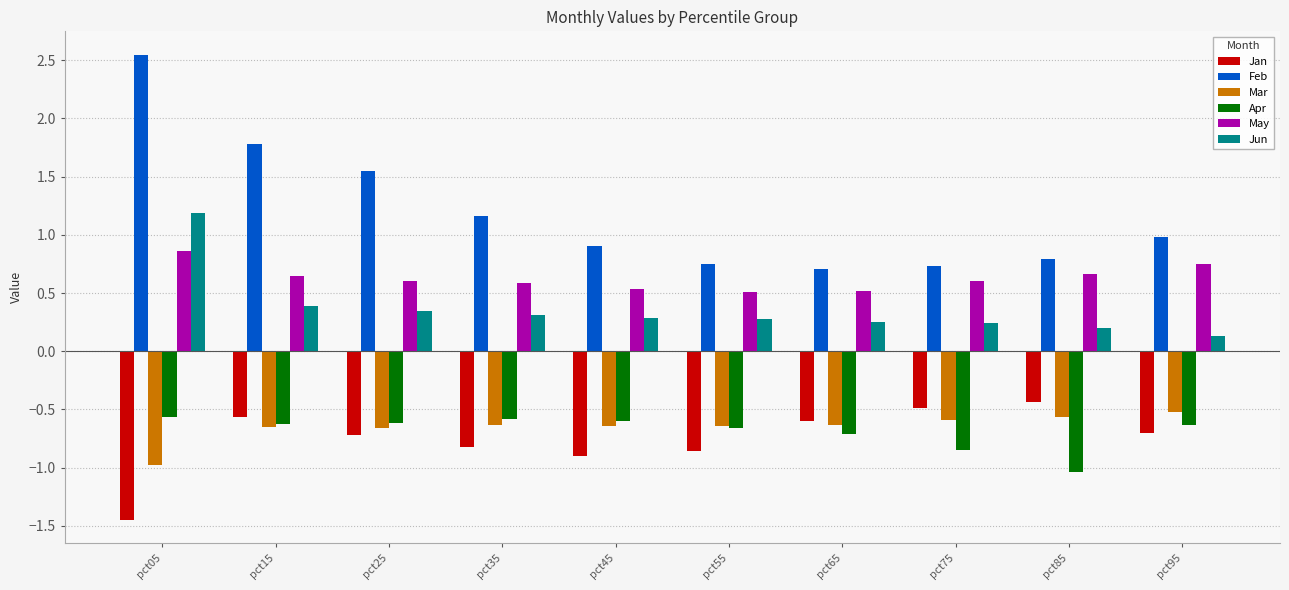

What is the difference between the maximum and minimum values in the Mar series?

0.5